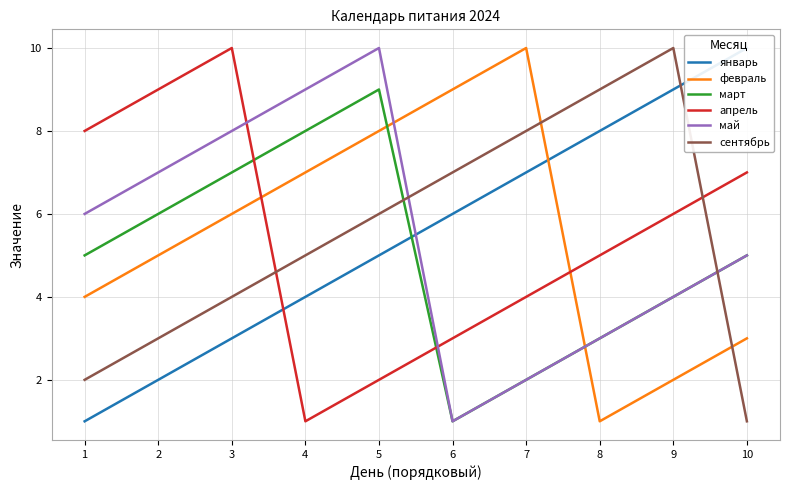

Between 8 and 7, which is larger?

8